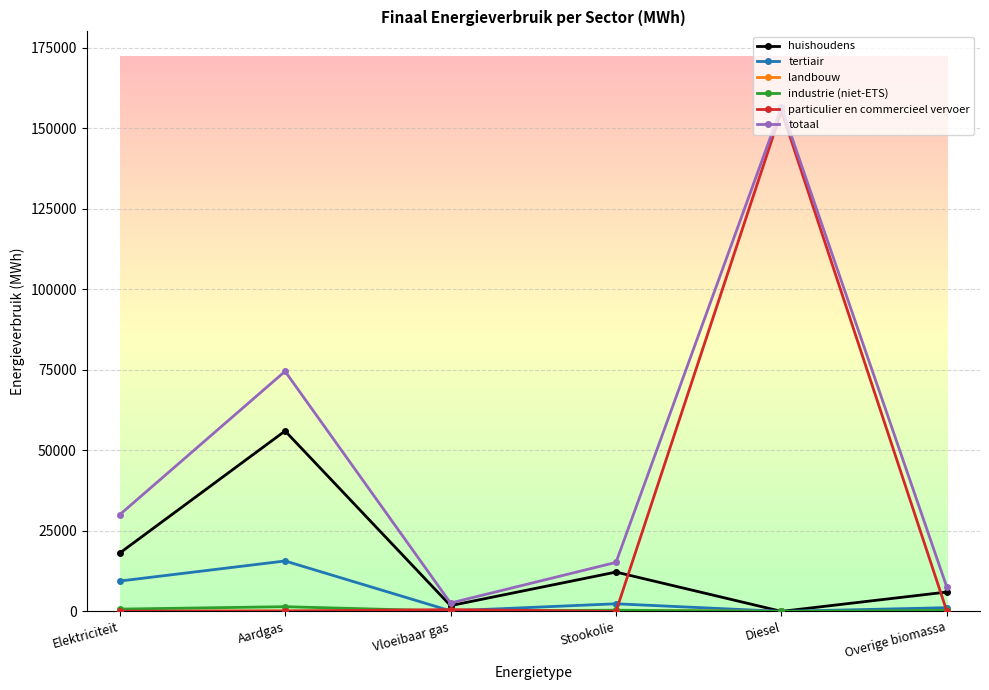

Where is huishoudens nearest to the value 27999?

Elektriciteit